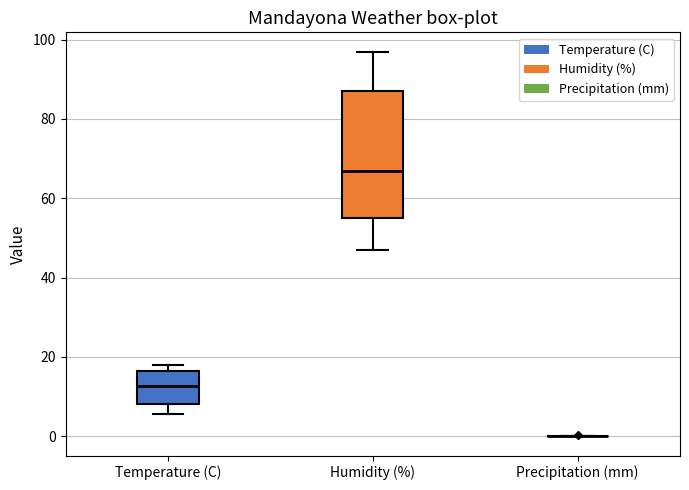

Reading left to right, read every box against the y-axis: the position of its median line, the range the box covers, and the ends of its whiskers. The values are not printed on the chart, so give them approximately, as read against the axis.

Temperature (C): median 12, box 8 to 16, whiskers 6 to 18
Humidity (%): median 68, box 56 to 88, whiskers 48 to 98
Precipitation (mm): box collapsed to a line at 0, whiskers 0 to 0